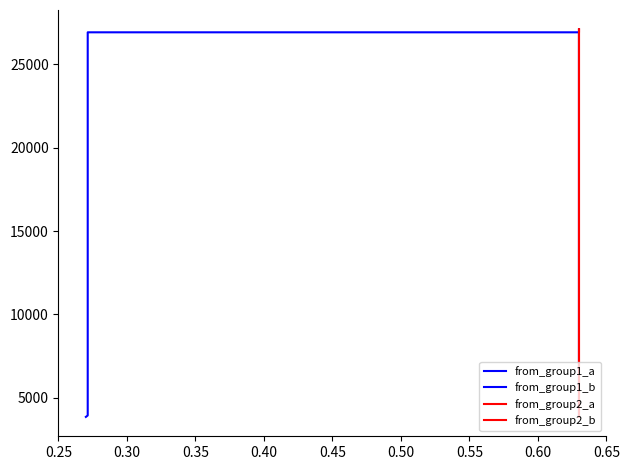

True or false: from_group2_a and from_group1_a intersect in this chart.

False